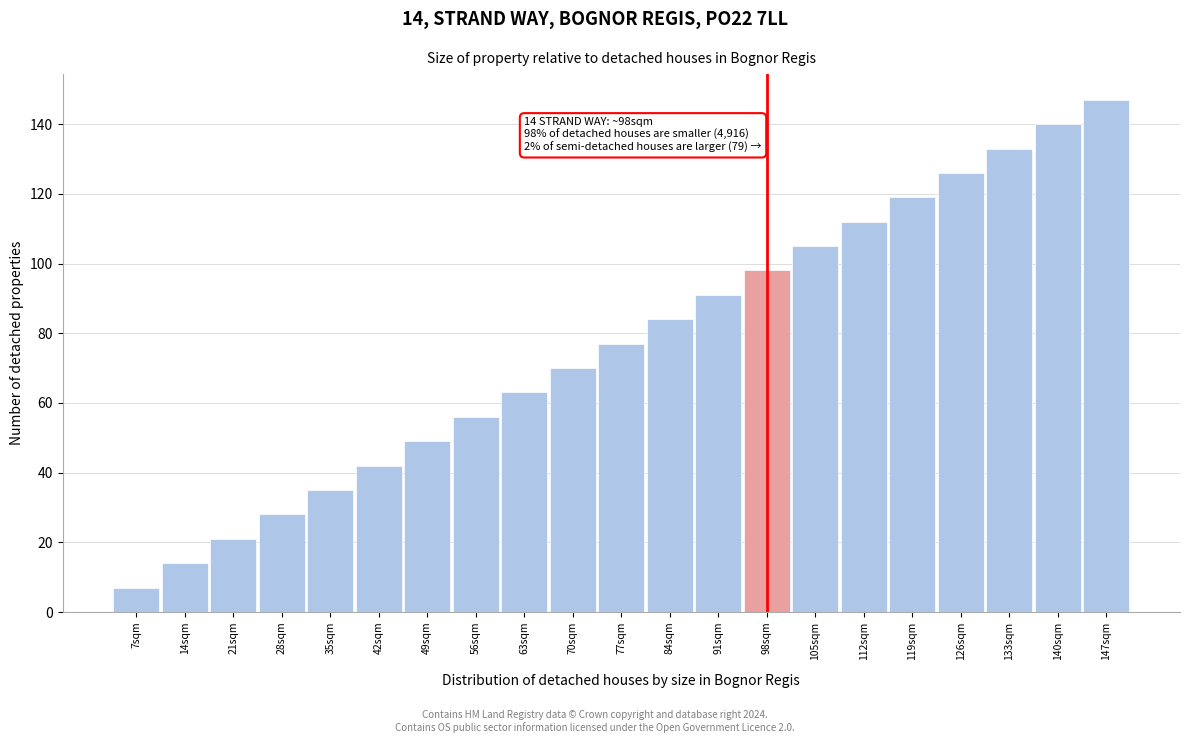

Reading right to left, what are all the values shown in this chart?

147sqm=147	140sqm=140	133sqm=133	126sqm=126	119sqm=119	112sqm=112	105sqm=105	98sqm=98	91sqm=91	84sqm=84	77sqm=77	70sqm=70	63sqm=63	56sqm=56	49sqm=49	42sqm=42	35sqm=35	28sqm=28	21sqm=21	14sqm=14	7sqm=7